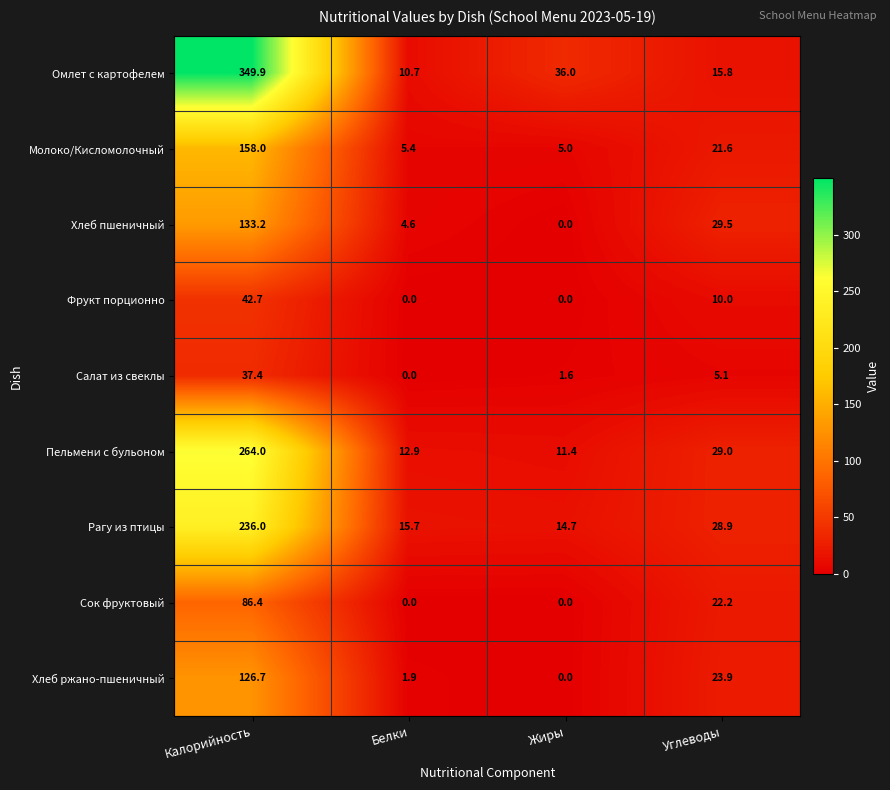

What is the difference between the maximum and second lowest values in the Омлет с картофелем series?

334.1